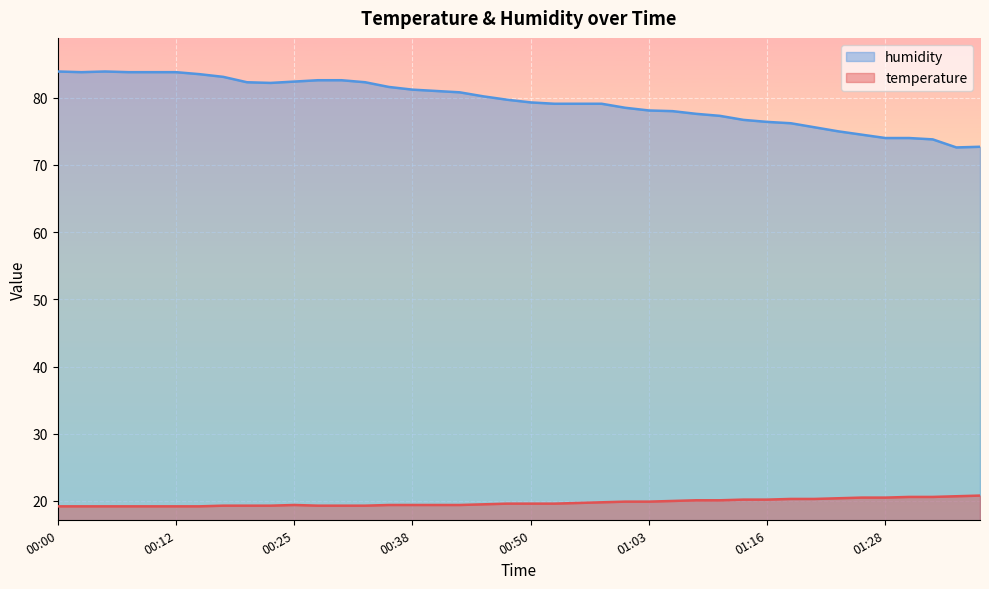

What is the label of the 18th point from the left?

00:43